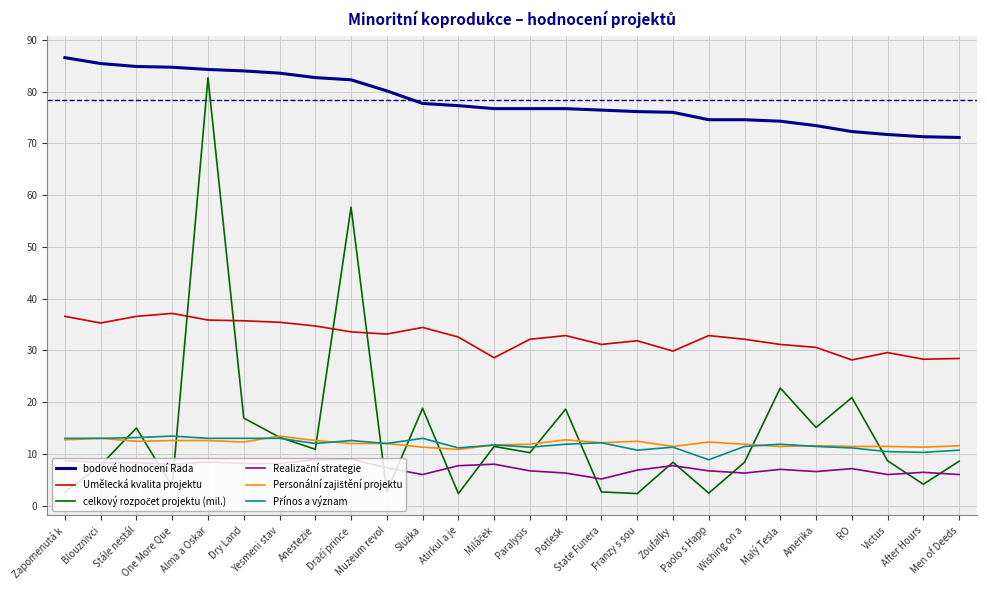

What is the maximum value shown in the chart?

86.6